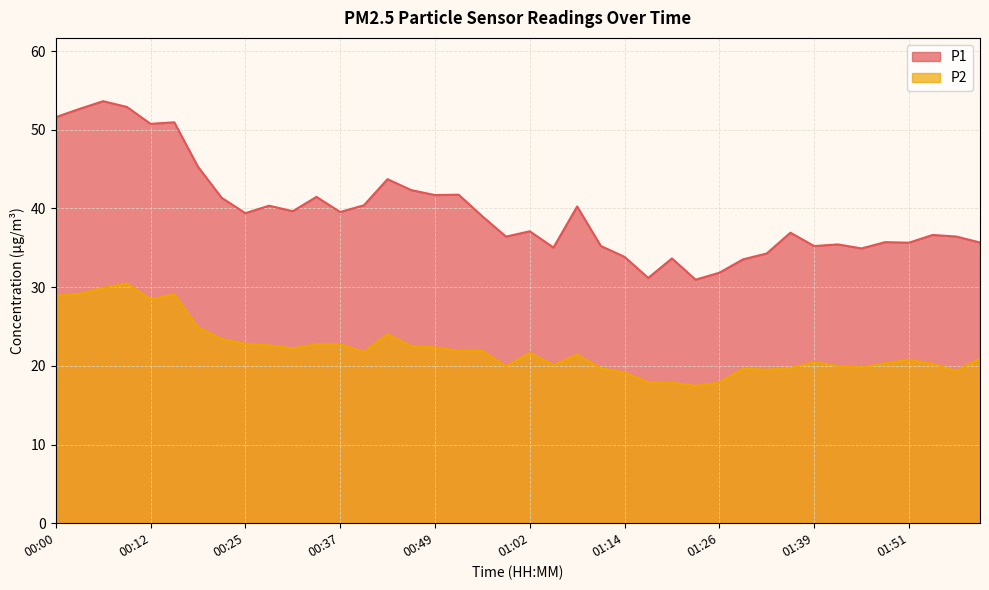

List the series in order of their peak value, lowest first.

P2, P1